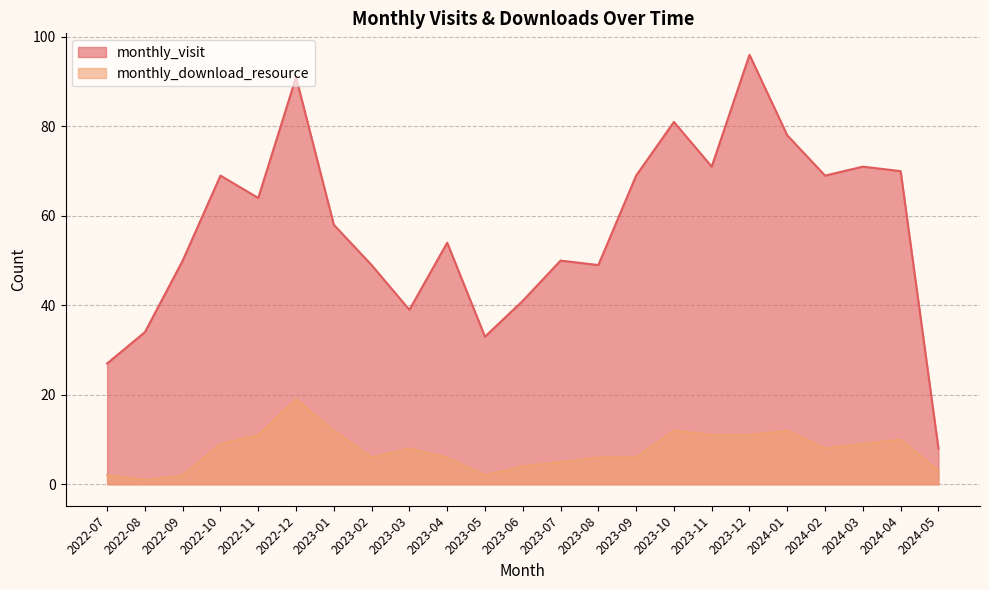

True or false: monthly_visit and monthly_download_resource intersect in this chart.

False